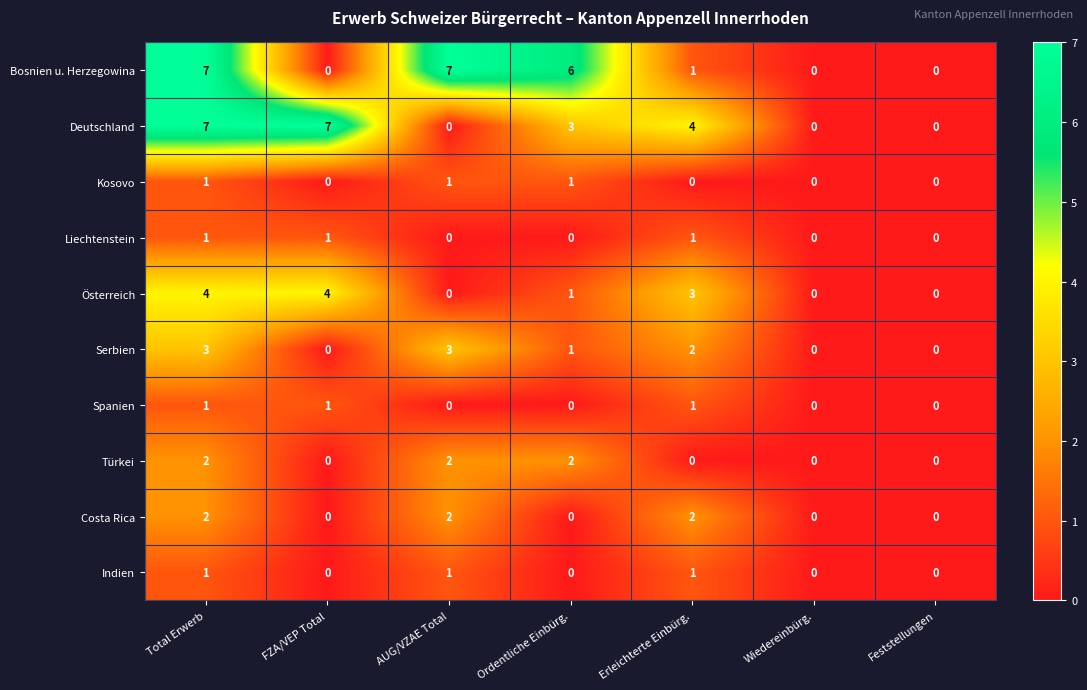

At which category is the sum across all series the highest?

Total Erwerb